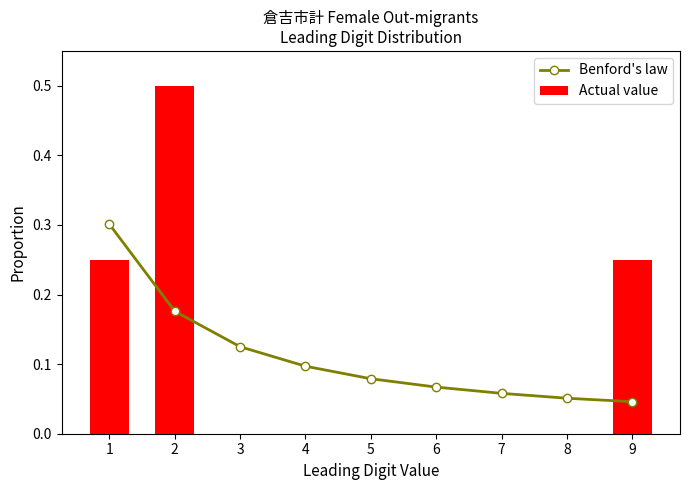

The value of Actual value at 5 is 0.0. True or false?

True